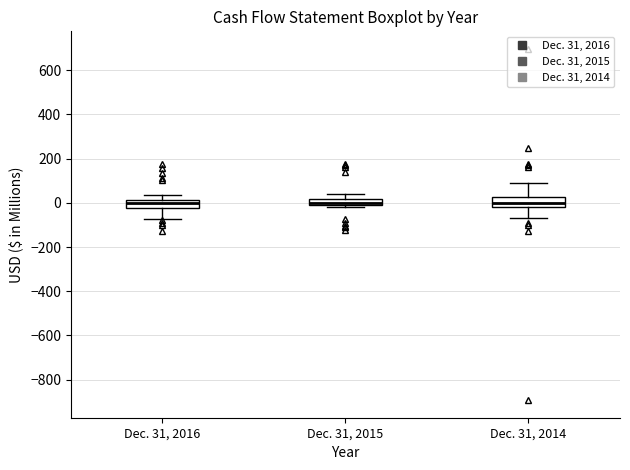

Where does the upper whisker of the box for Dec. 31, 2016 end on the y-axis? The values are not printed on the chart, so give them approximately, as read against the axis.

40